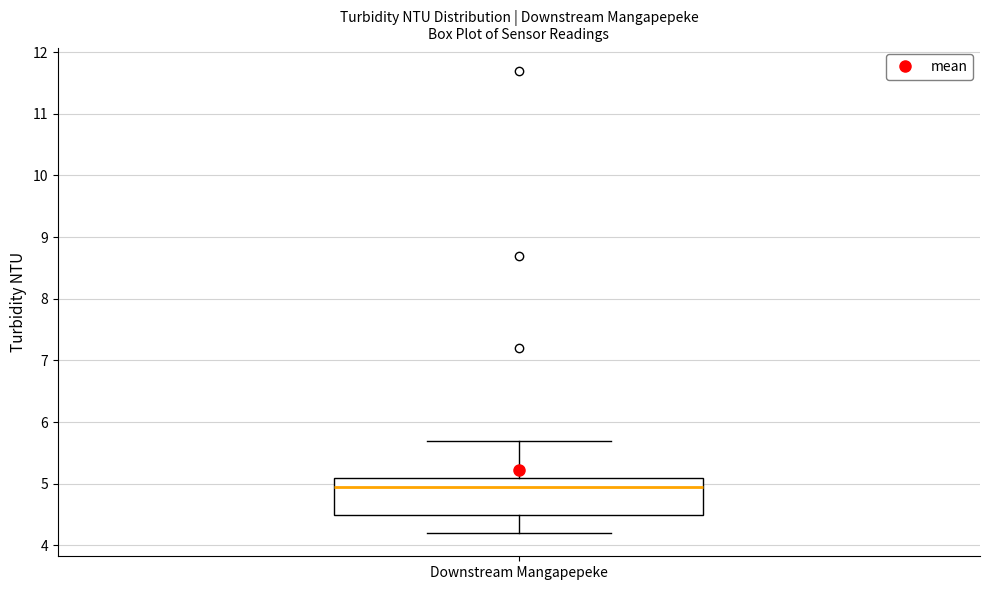

Where does the upper whisker of the box for Downstream Mangapepeke end on the y-axis? The values are not printed on the chart, so give them approximately, as read against the axis.

5.7